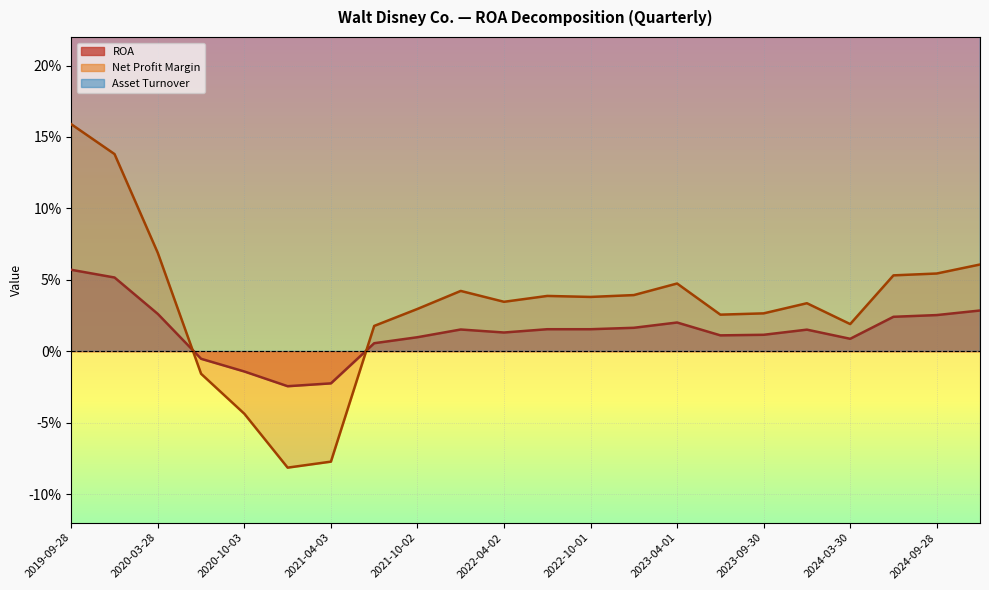

At which category is the sum across all series the highest?

2019-09-28